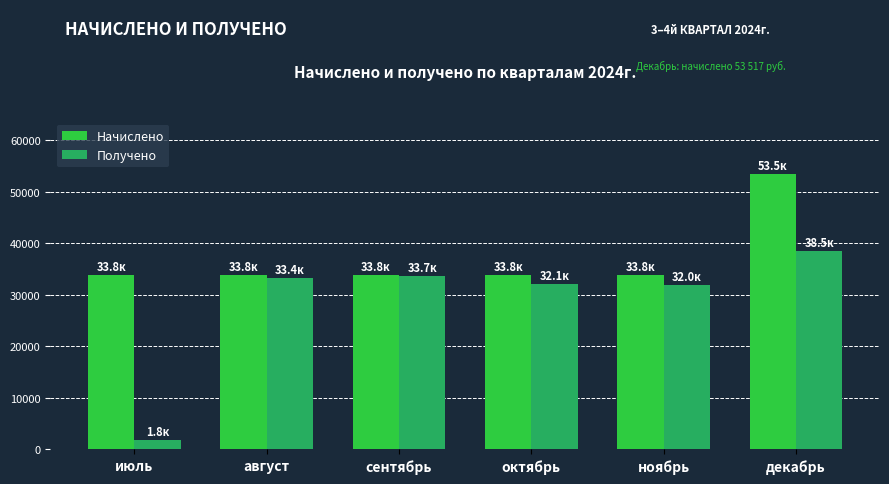

What is the value of the Начислено bar at the 1st from the left?

33842.1